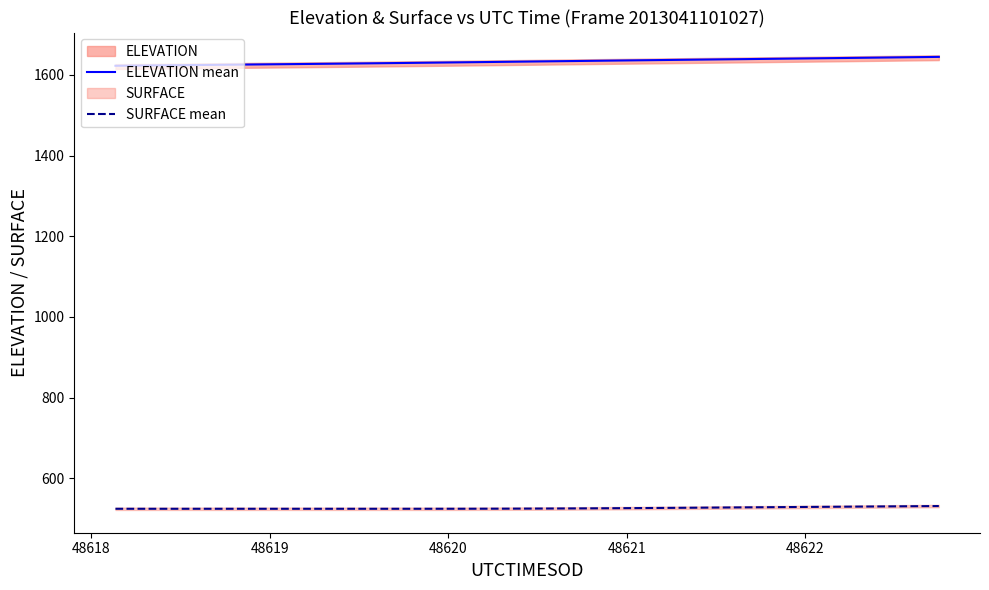

What is the highest value of the SURFACE mean series?

531.4